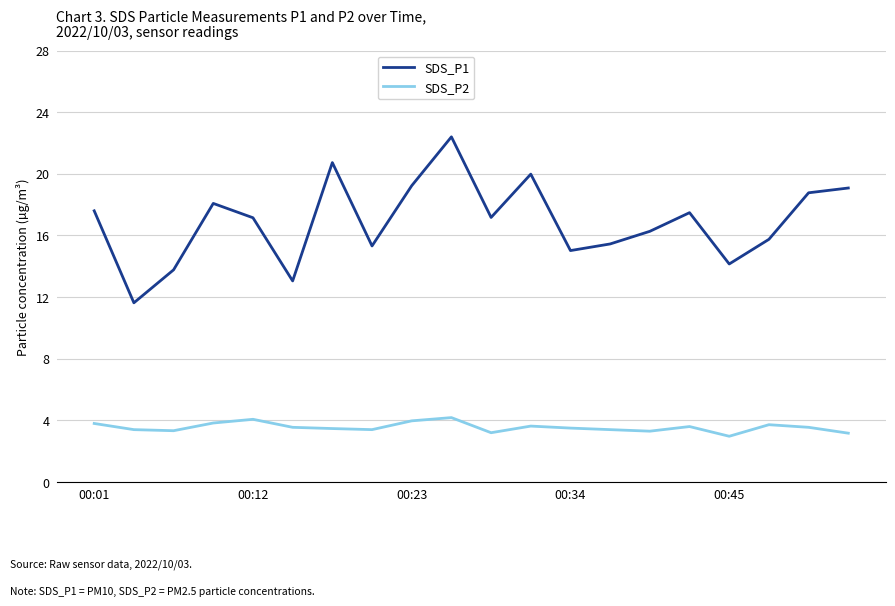

What is the difference between the maximum and minimum values in the SDS_P1 series?

10.8